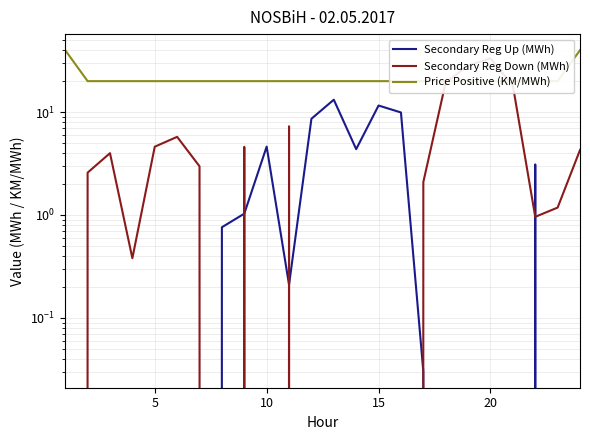

Is the value of Secondary Reg Down (MWh) at 9 greater than the value of Secondary Reg Up (MWh) at 5?

No